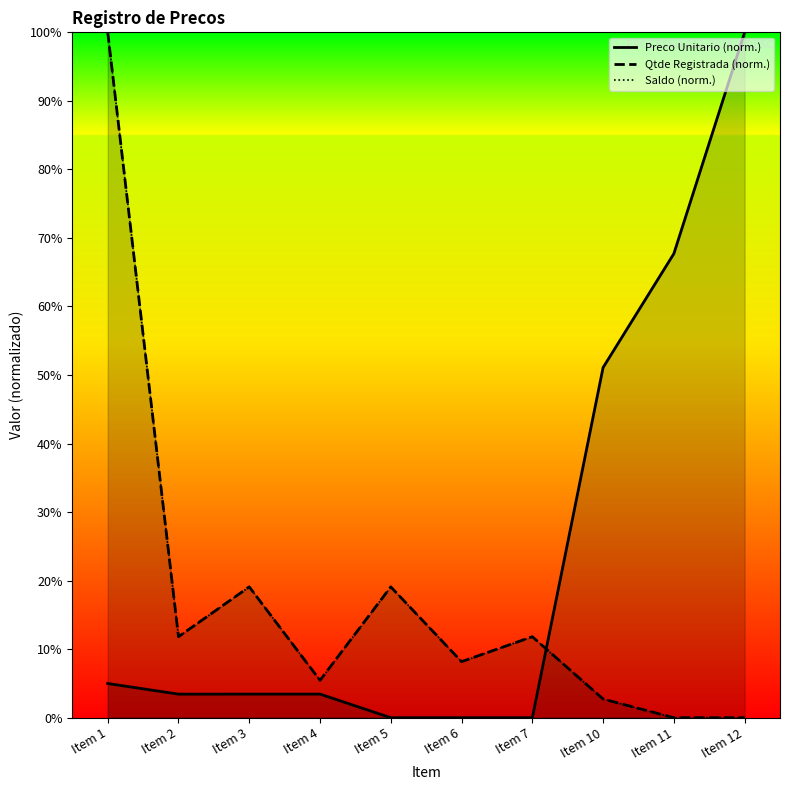

What is the value of the Qtde Registrada (norm.) point at the 2nd from the left?

11.8